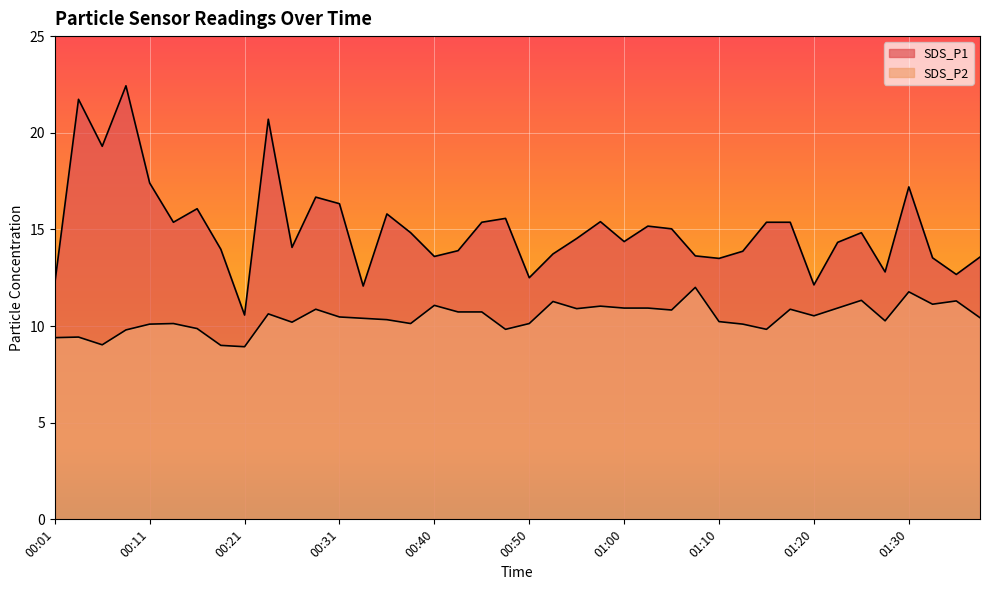

What is the label of the 35th point from the right?

00:13